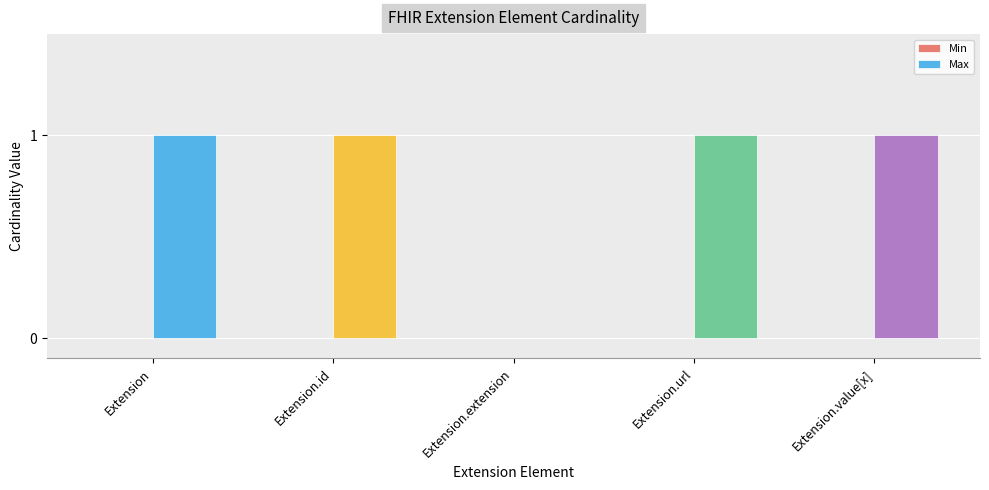

At how many categories does at least one series exceed 0?

4